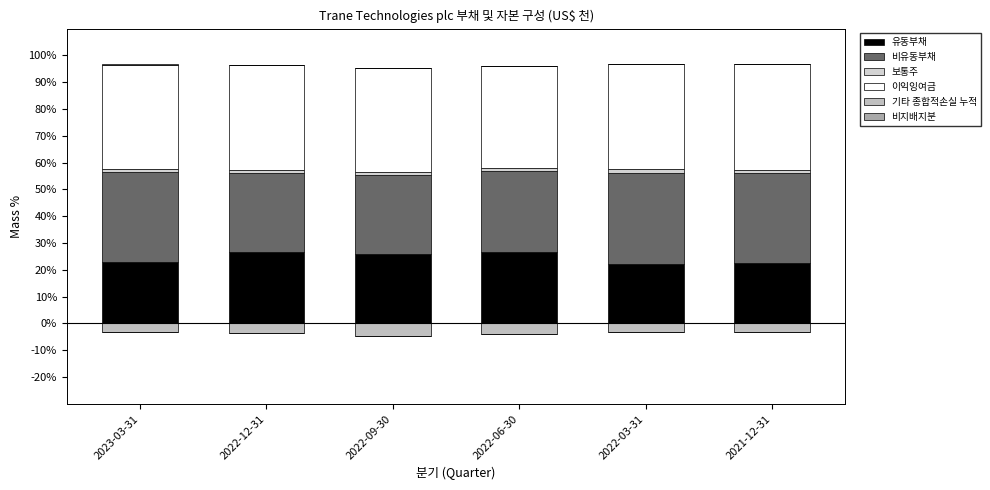

At how many categories does at least one series exceed 9?

6